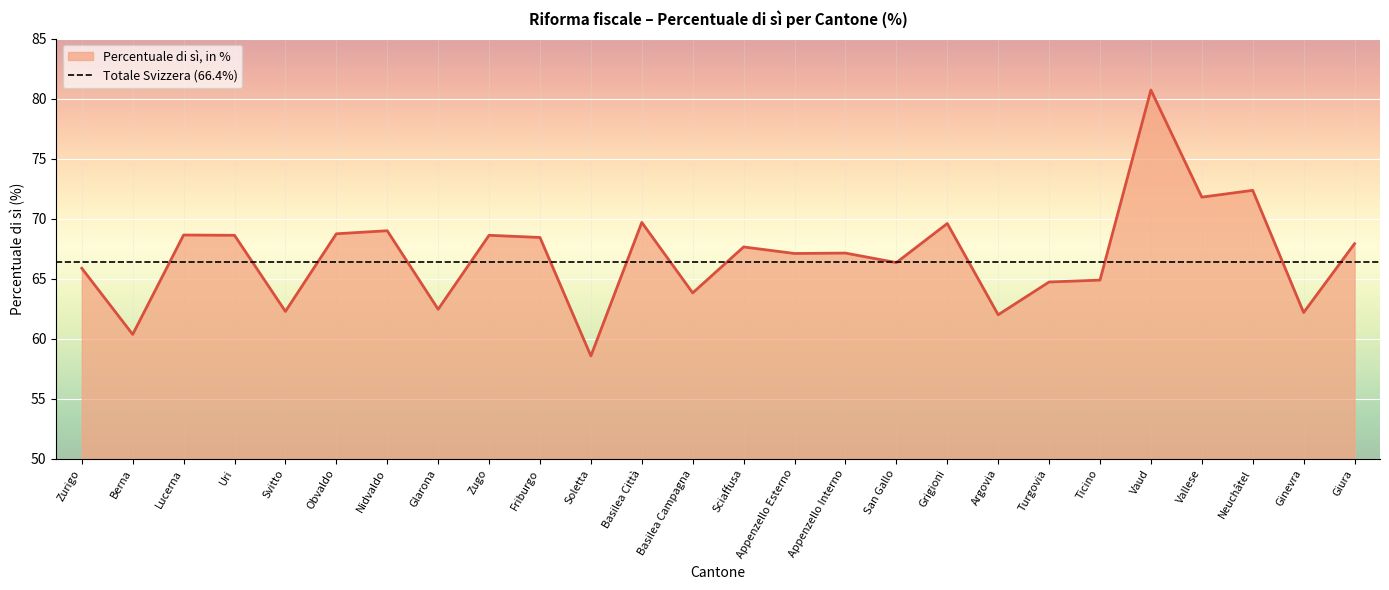

At which label does the data first exceed 67?

Lucerna